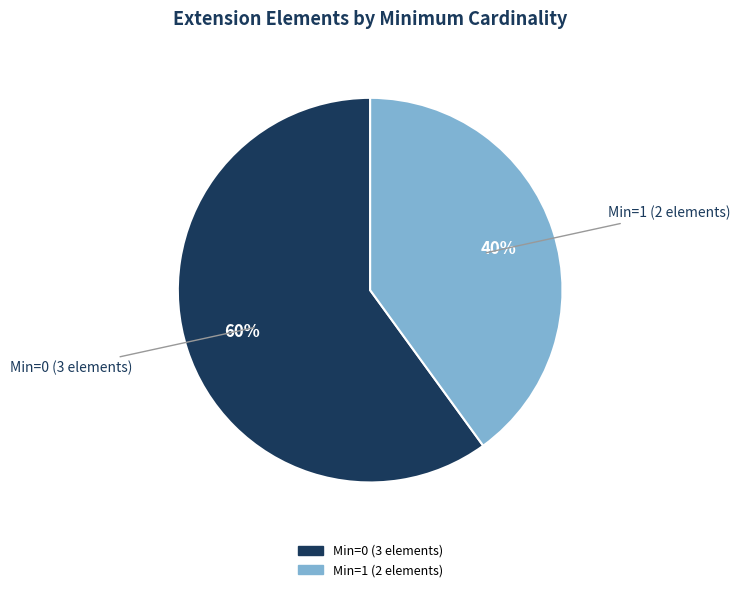

Is there any slice that represents more than half of the pie?

Yes